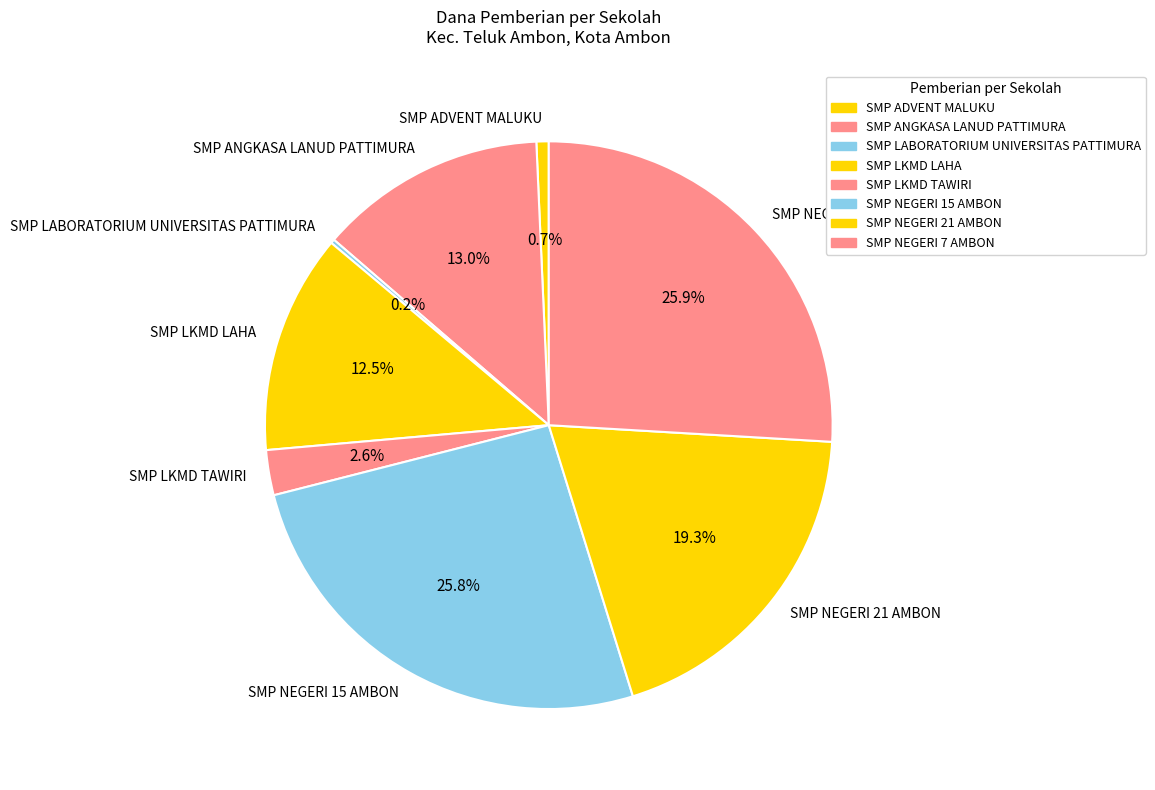

Approximately how many times larger is the value at SMP NEGERI 21 AMBON compared to SMP NEGERI 7 AMBON?

0.7